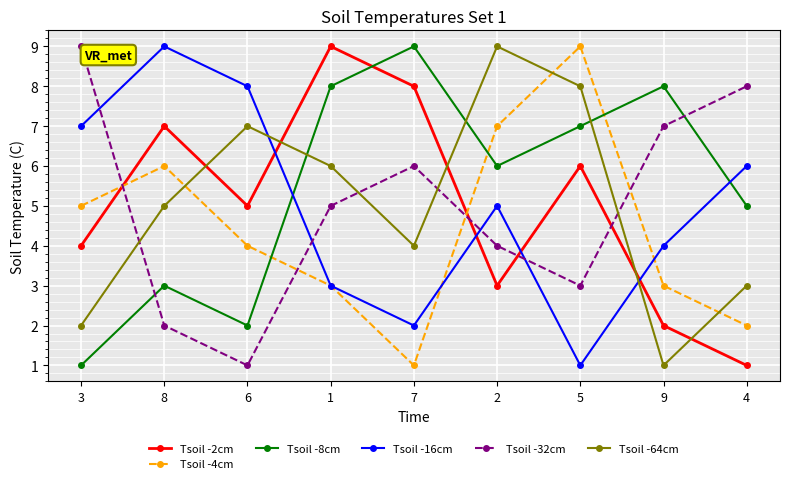

What are all the series names shown in the legend?

Tsoil -2cm, Tsoil -4cm, Tsoil -8cm, Tsoil -16cm, Tsoil -32cm, Tsoil -64cm